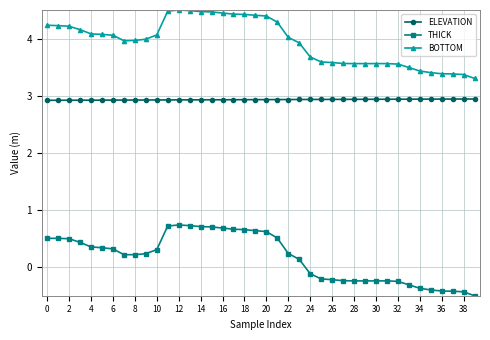

At how many categories does at least one series exceed 1?

40